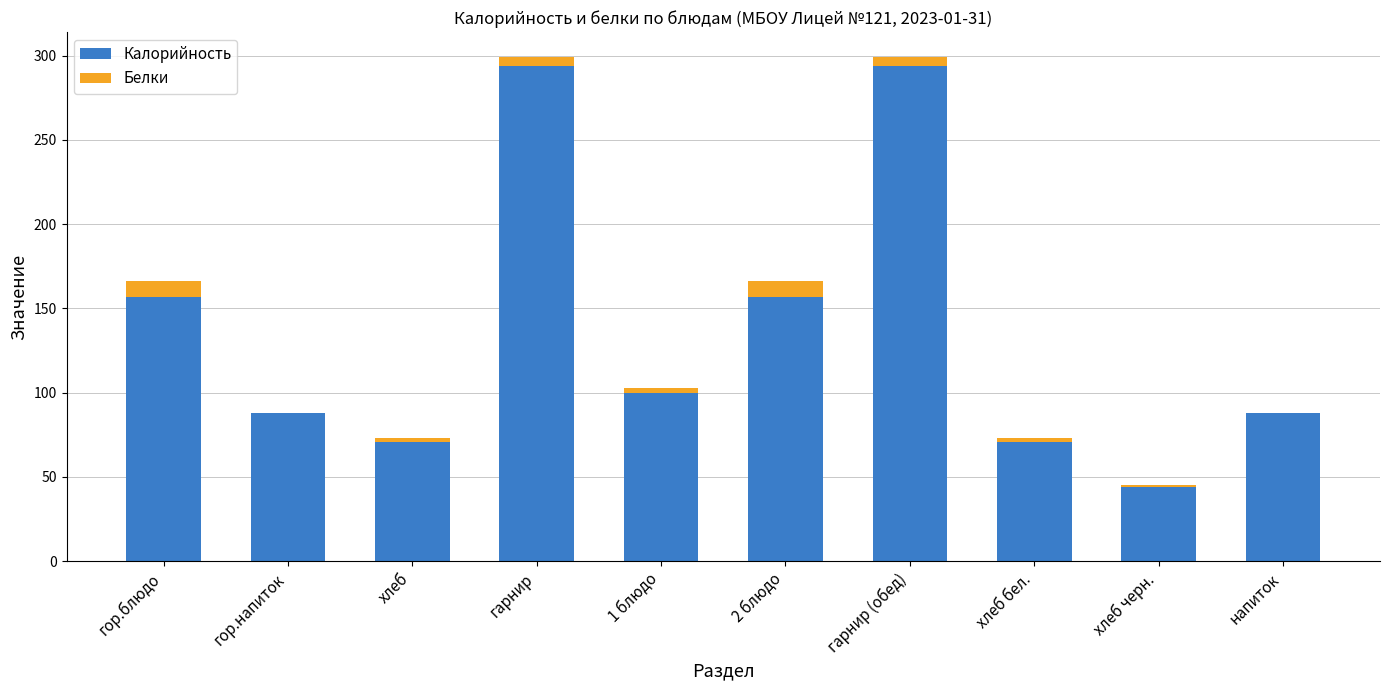

At which label does Калорийность first exceed 100?

гор.блюдо